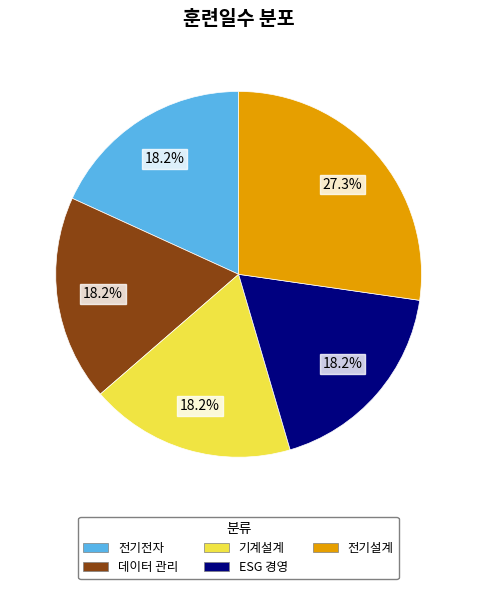

To the nearest percent, what is the difference between the largest and smallest slice percentages?

9%